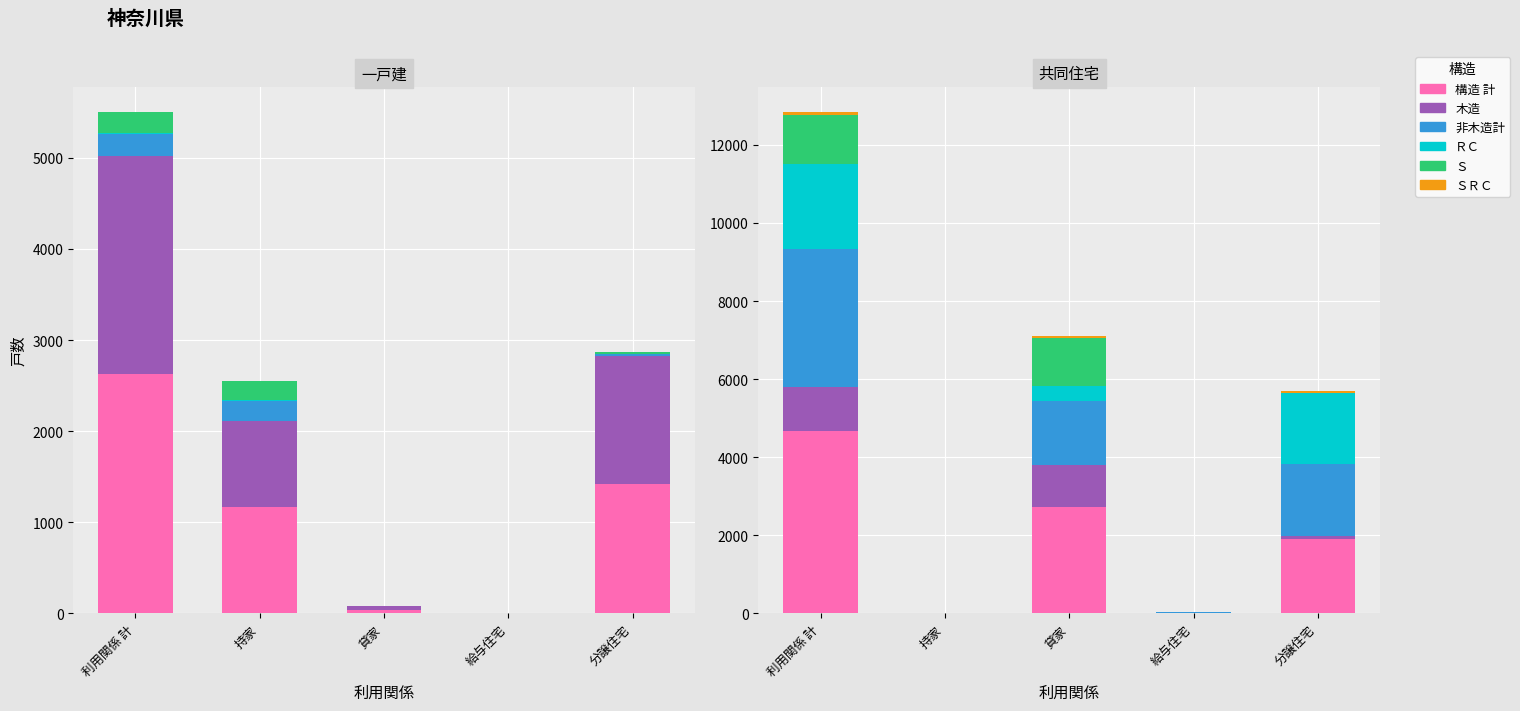

What is the label of the 5th bar from the right?

利用関係 計